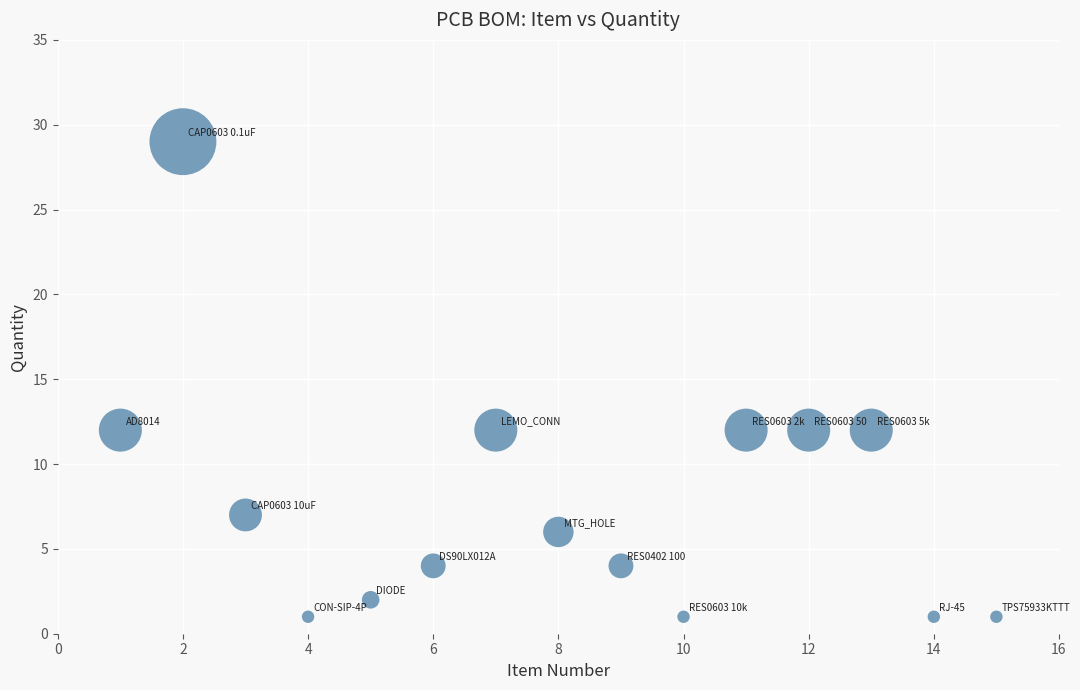

What is the range of X values (max minus min)?

14